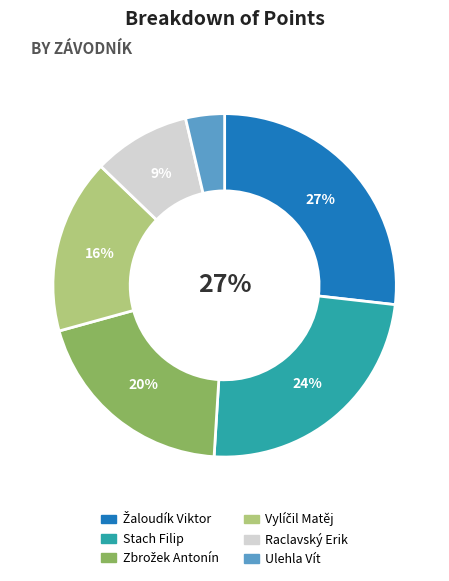

Combined, do Ulehla Vít and Stach Filip account for over 50%?

No